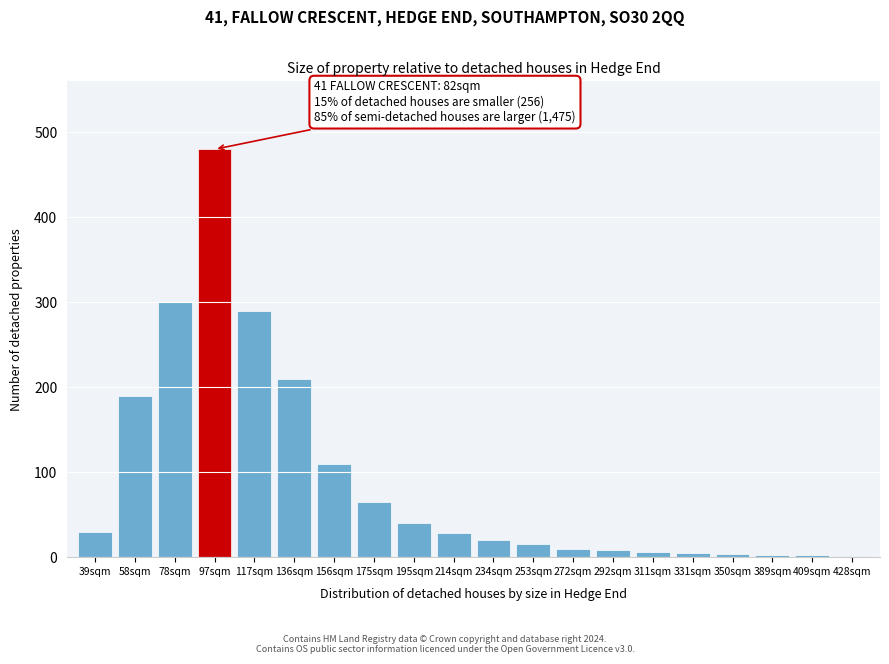

What is the greatest value displayed?

480